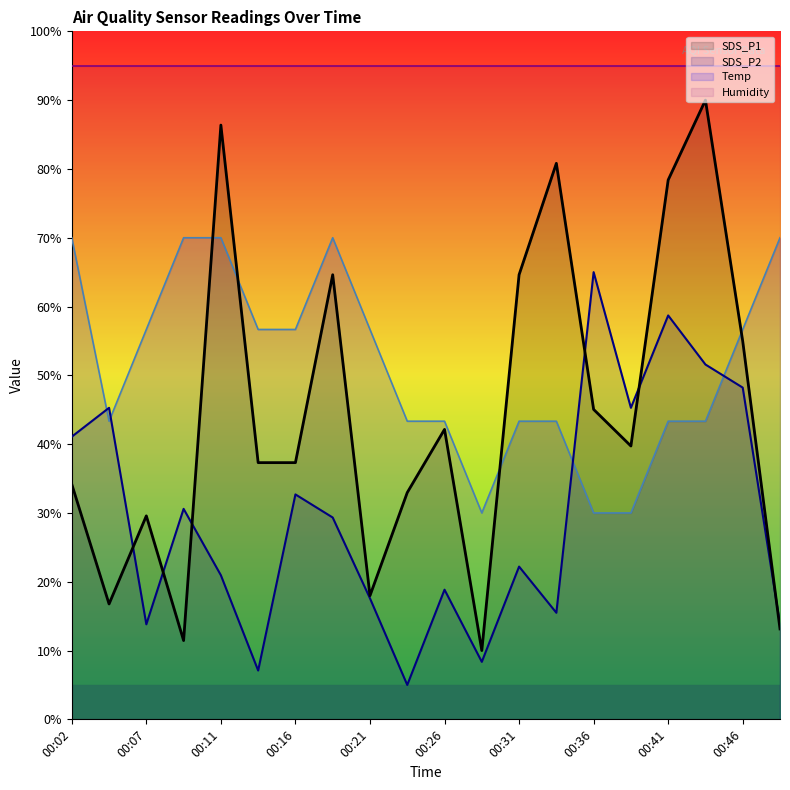

Reading left to right, transcribe all the data shown in this chart.

SDS_P1: 00:02=34.2	00:04=16.8	00:07=29.6	00:09=11.5	00:11=86.4	00:14=37.3	00:16=37.3	00:19=64.6	00:21=18.0	00:24=33.0	00:26=42.1	00:29=10.0	00:31=64.6	00:33=80.8	00:36=45.0	00:38=39.7	00:41=78.4	00:43=90.0	00:46=55.0	00:48=13.1
SDS_P2: 00:02=41.1	00:04=45.3	00:07=13.8	00:09=30.6	00:11=20.9	00:14=7.1	00:16=32.7	00:19=29.3	00:21=17.6	00:24=5.0	00:26=18.8	00:29=8.4	00:31=22.2	00:33=15.5	00:36=65.0	00:38=45.3	00:41=58.7	00:43=51.6	00:46=48.2	00:48=13.8
Temp: 00:02=70.0	00:04=43.3	00:07=56.7	00:09=70.0	00:11=70.0	00:14=56.7	00:16=56.7	00:19=70.0	00:21=56.7	00:24=43.3	00:26=43.3	00:29=30.0	00:31=43.3	00:33=43.3	00:36=30.0	00:38=30.0	00:41=43.3	00:43=43.3	00:46=56.7	00:48=70.0